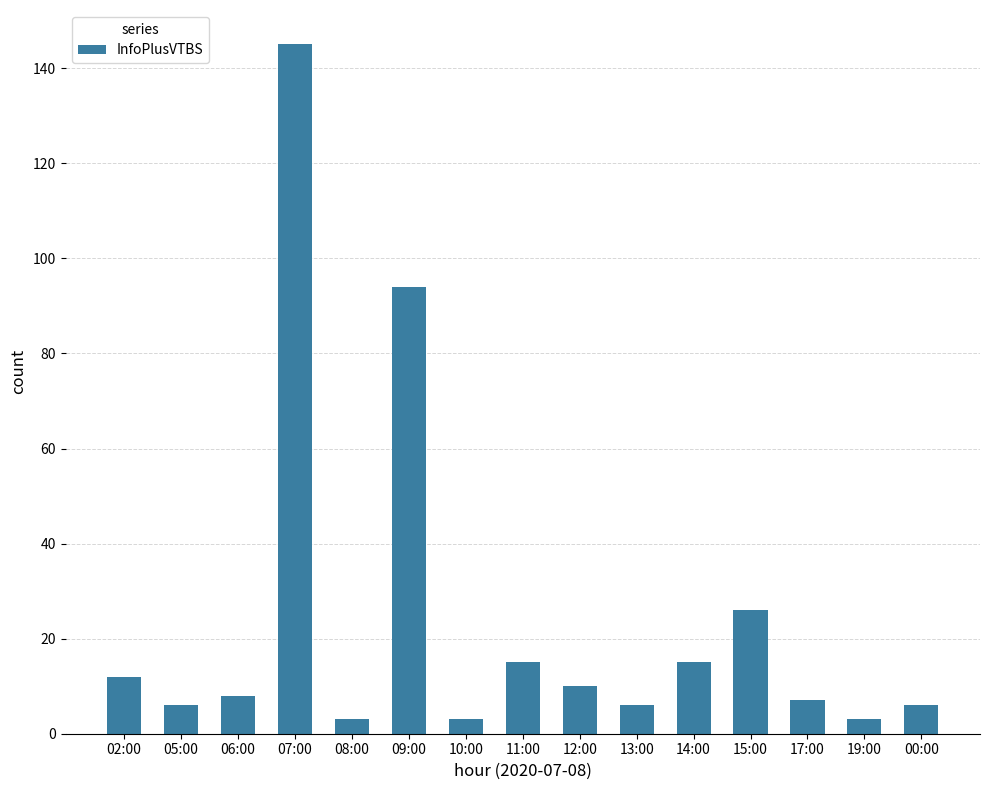

What is the greatest value displayed?

145